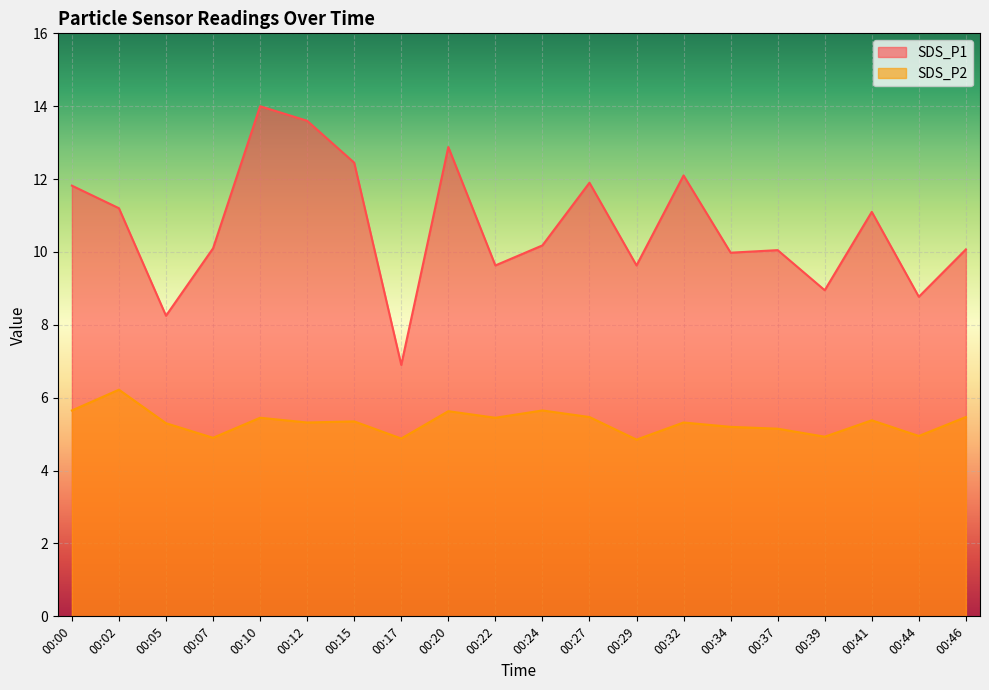

Reading right to left, extract all data points from this chart.

SDS_P1: 10.1	8.8	11.1	8.9	10.1	10.0	12.1	9.6	11.9	10.2	9.6	12.9	6.9	12.4	13.6	14.0	10.1	8.2	11.2	11.8
SDS_P2: 5.5	5.0	5.4	4.9	5.2	5.2	5.3	4.8	5.5	5.7	5.5	5.6	4.9	5.3	5.3	5.5	4.9	5.3	6.2	5.7